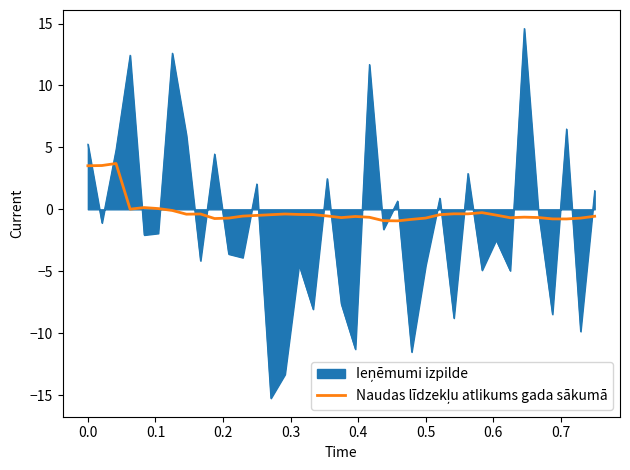

Does the chart have visible grid lines?

No